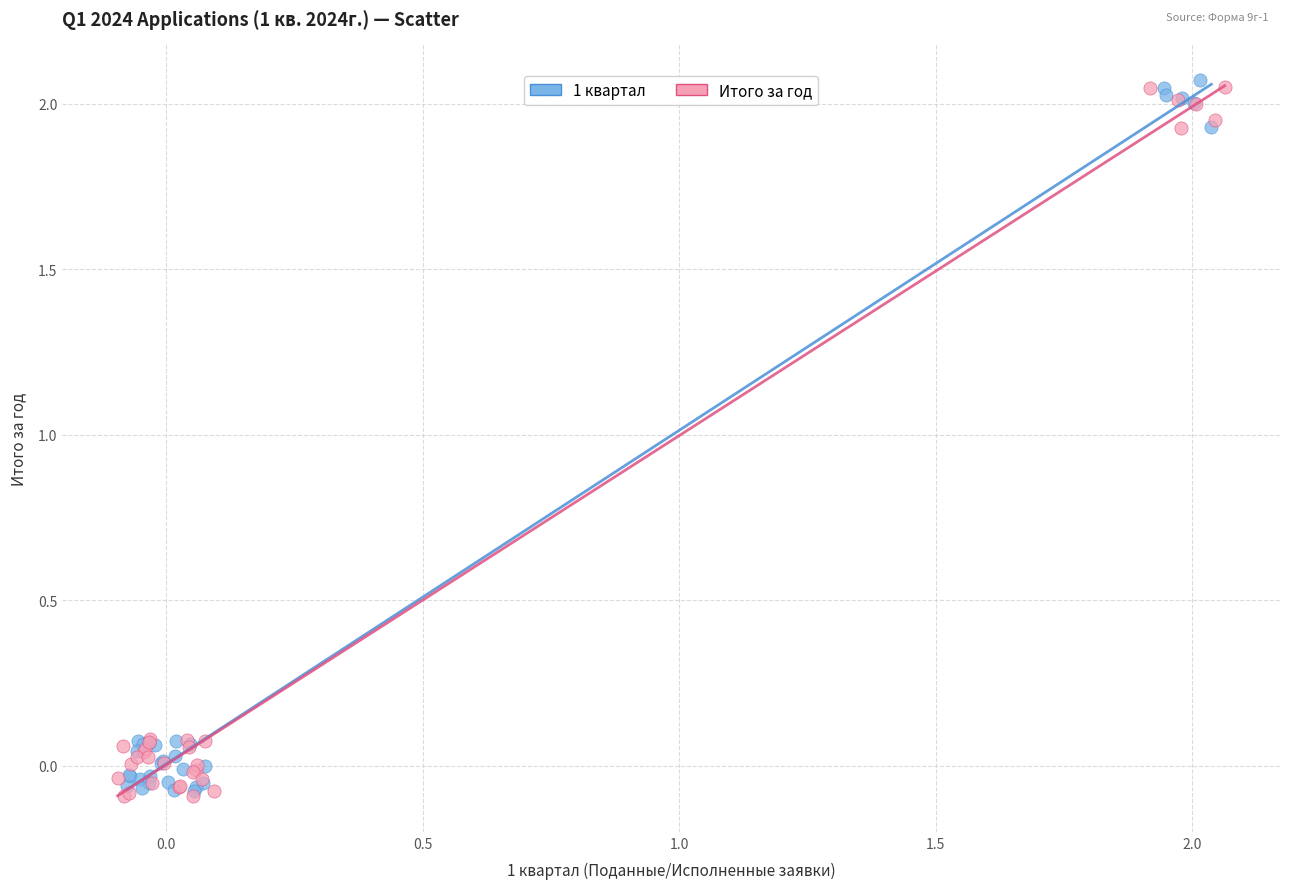

What are all the series names shown in the legend?

1 квартал, Итого за год